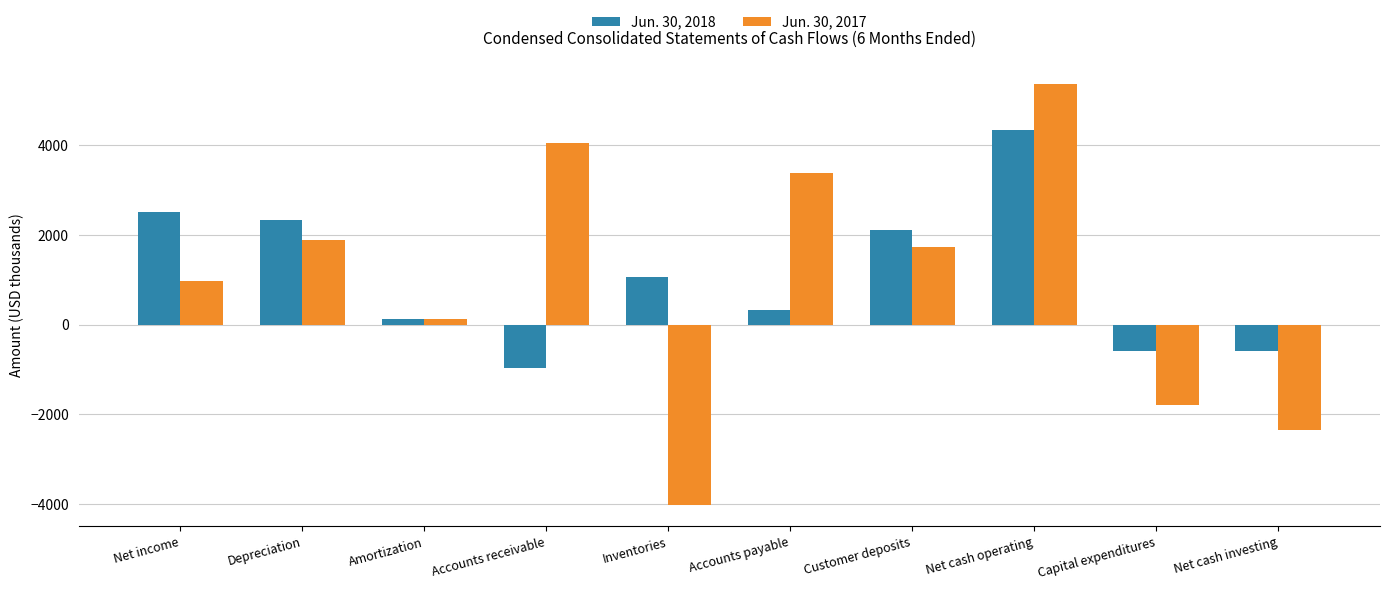

Reading left to right, transcribe all the data shown in this chart.

Jun. 30, 2018: 2507	2336	124	-962	1054	326	2108	4339	-593	-593
Jun. 30, 2017: 980	1886	128	4049	-4026	3383	1731	5360	-1798	-2340